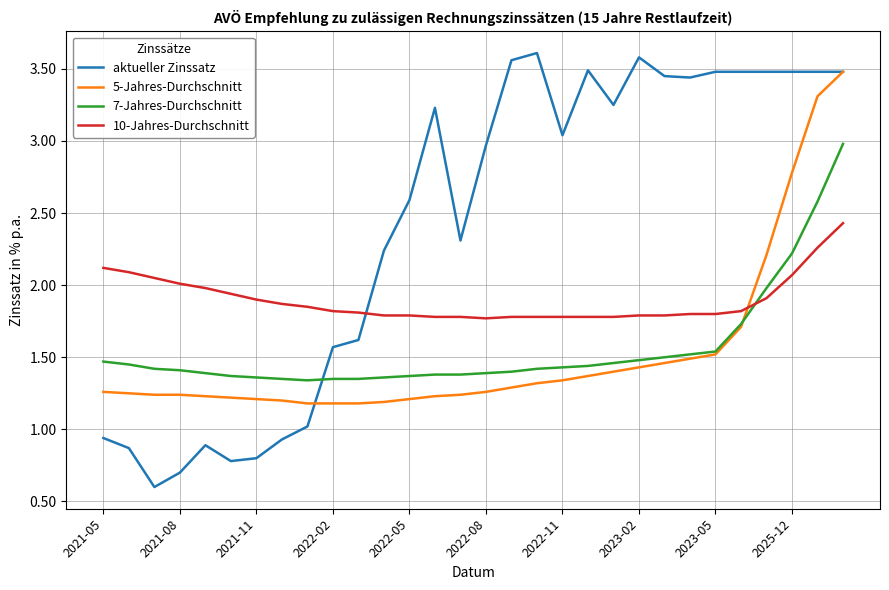

Which series has the largest range (max minus min)?

aktueller Zinssatz